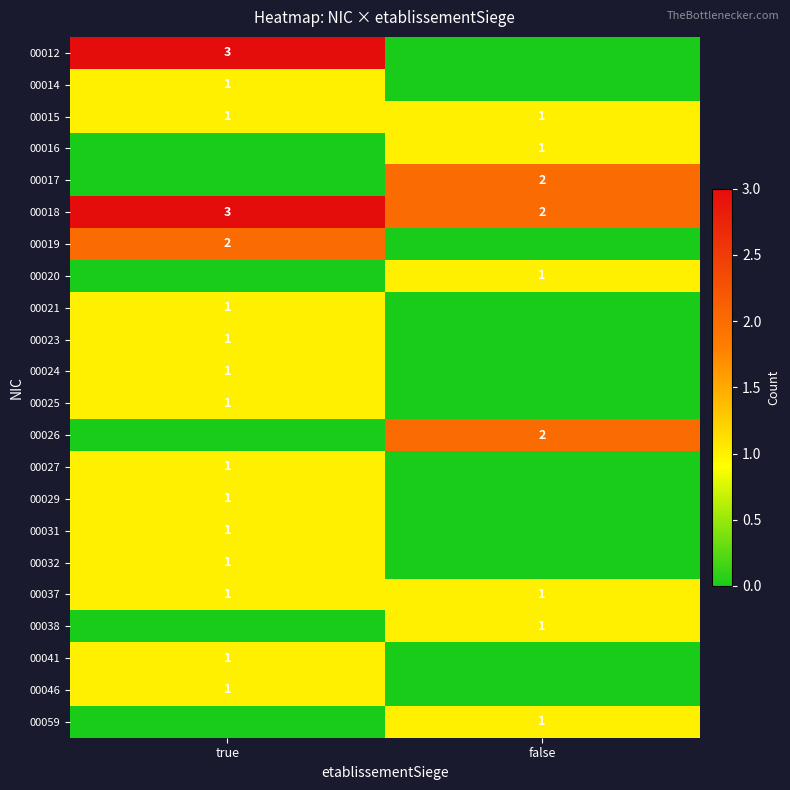

True or false: 00019 has a value of 1 at true.

False